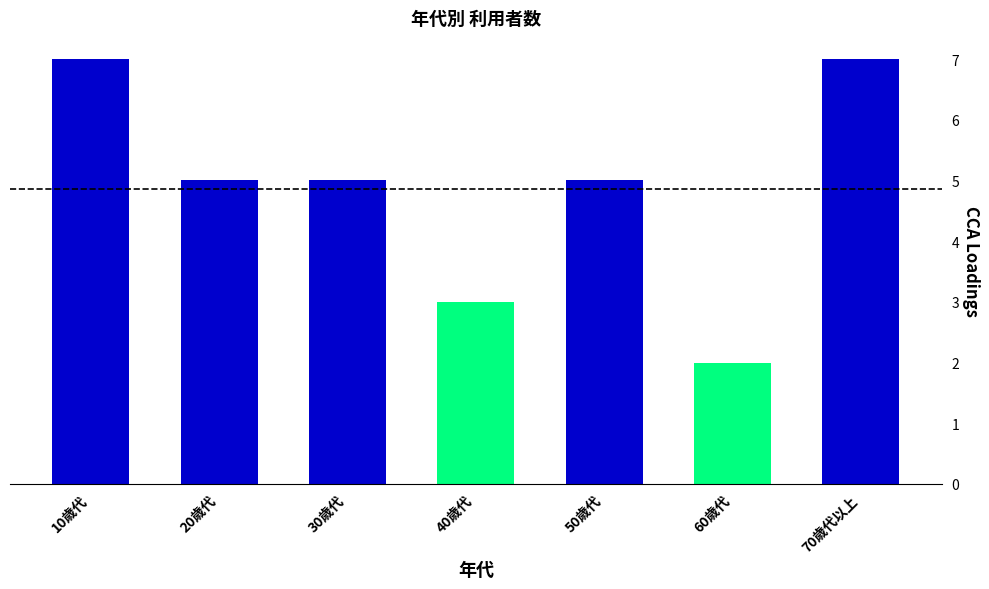

Which category has the lowest value across all series?

60歳代